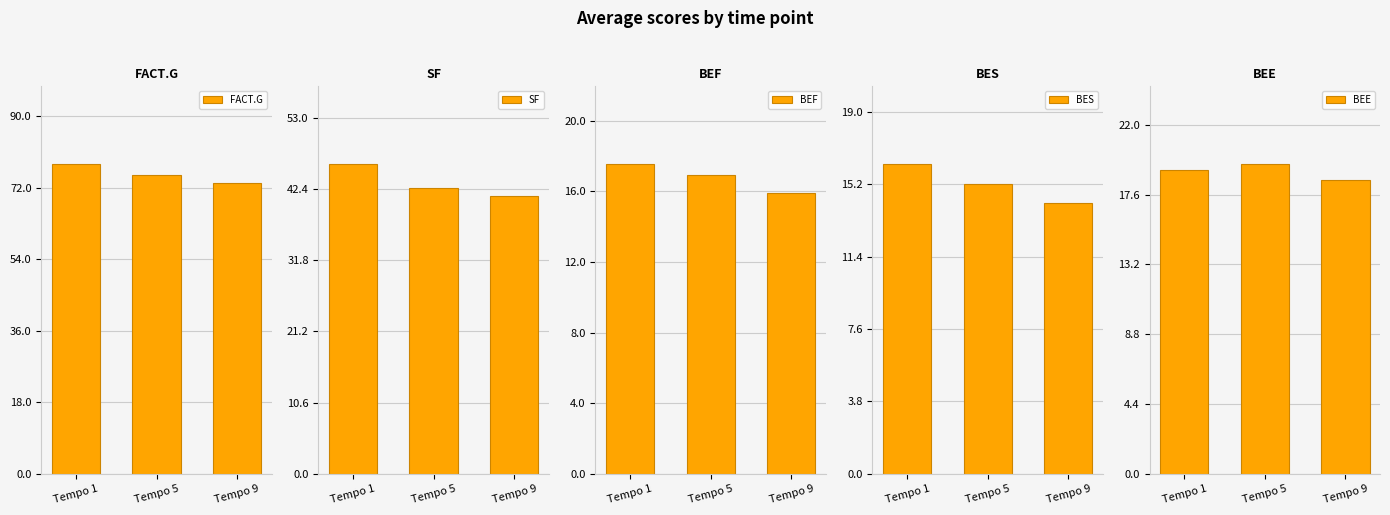

What is the total value across all series at Tempo 1?

177.2